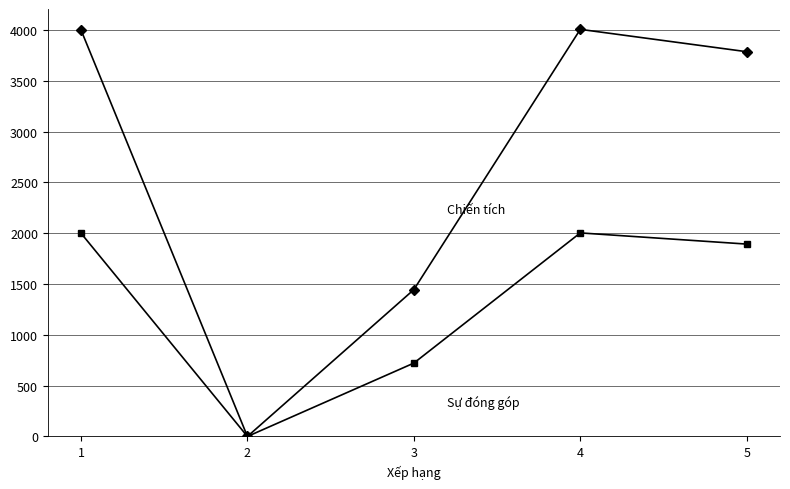

What is the maximum value shown in the chart?

4006